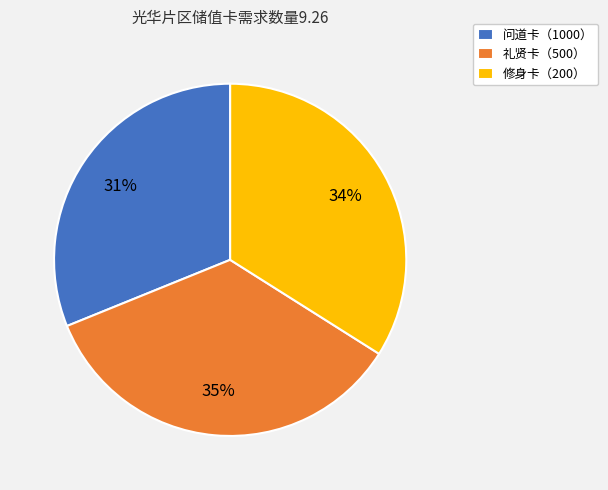

To the nearest percent, what portion does 问道卡（1000） represent?

31%